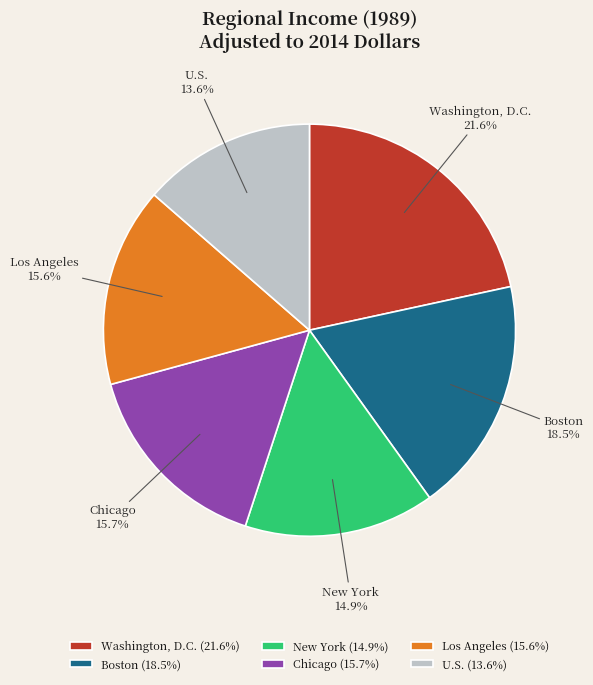

The Chicago slice represents 29% of the pie. True or false?

False